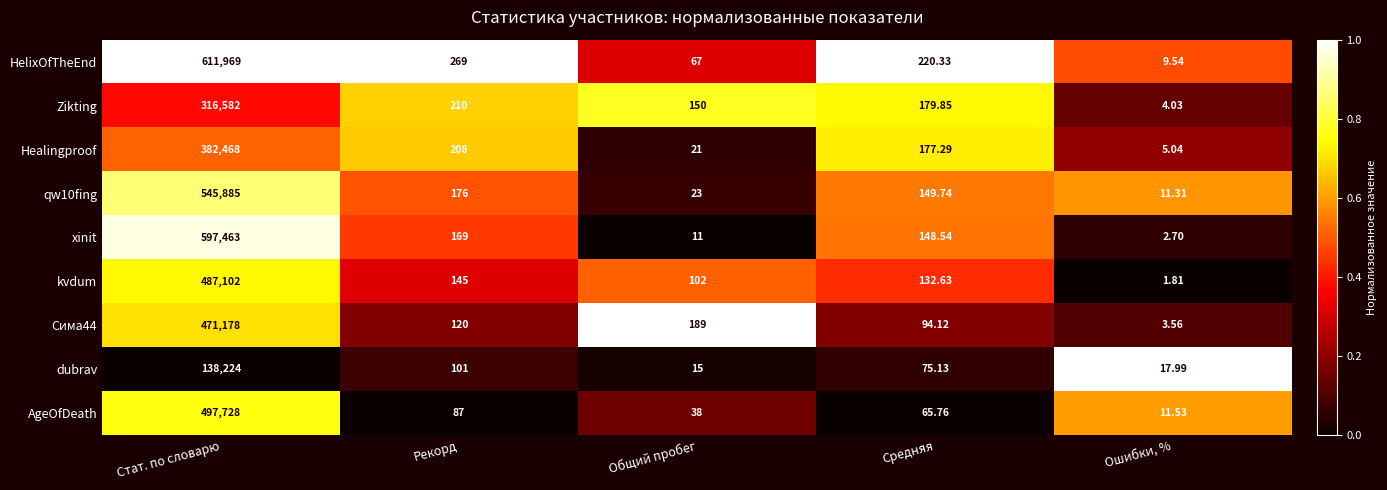

Rank the categories by dubrav value from highest to lowest.

Стат. по словарю, Рекорд, Средняя, Ошибки, %, Общий пробег